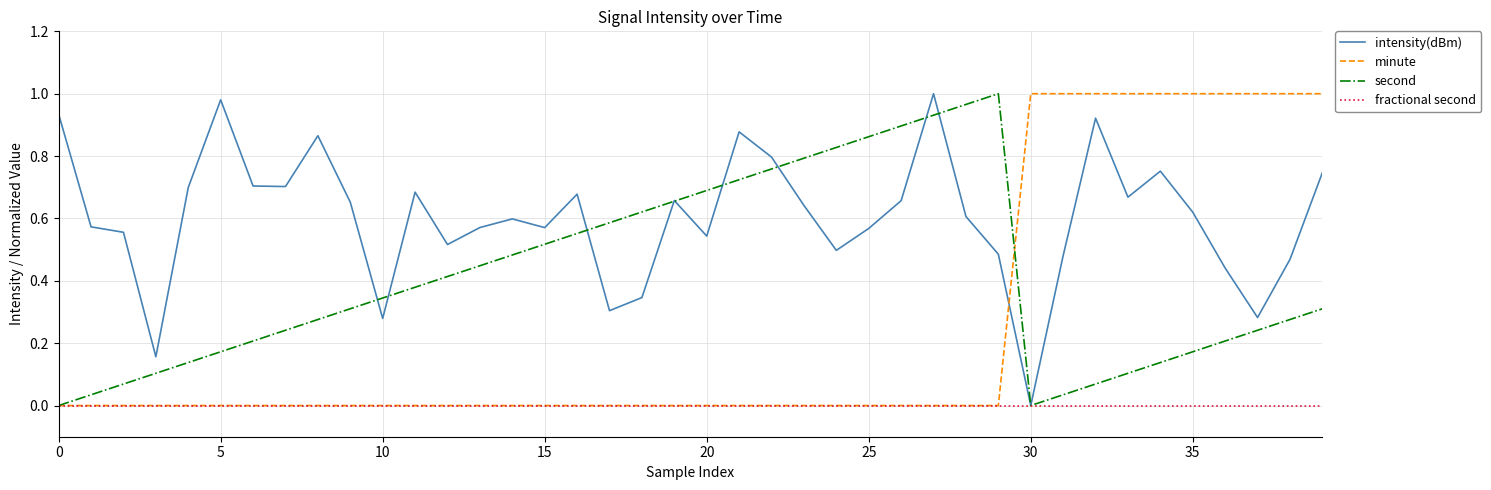

Rank the series by their average value, from highest to lowest.

intensity(dBm), second, minute, fractional second